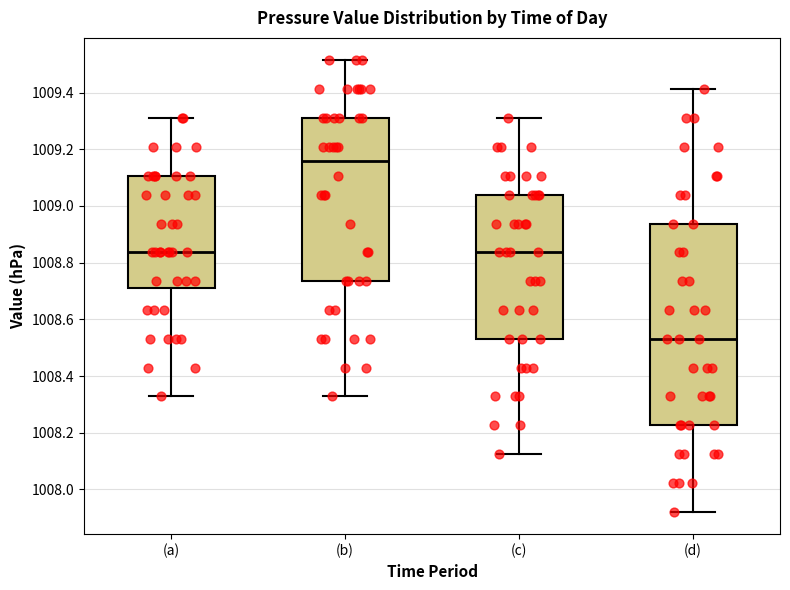

Reading left to right, transcribe this box plot: for each box, give where its median line is, the range the box spans, and where its two whiskers end, as read against the y-axis. The values are not printed on the chart, so give them approximately, as read against the axis.

(a): median 1008.84, box 1008.70 to 1009.10, whiskers 1008.32 to 1009.32
(b): median 1009.16, box 1008.74 to 1009.32, whiskers 1008.32 to 1009.52
(c): median 1008.84, box 1008.54 to 1009.04, whiskers 1008.12 to 1009.32
(d): median 1008.54, box 1008.22 to 1008.94, whiskers 1007.92 to 1009.42